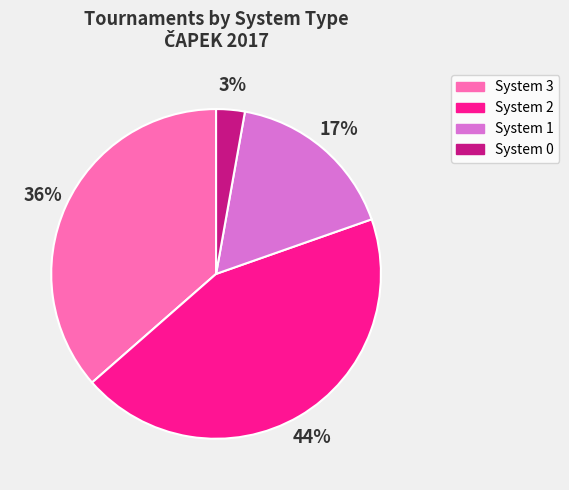

Which has a higher value, System 0 or System 3?

System 3